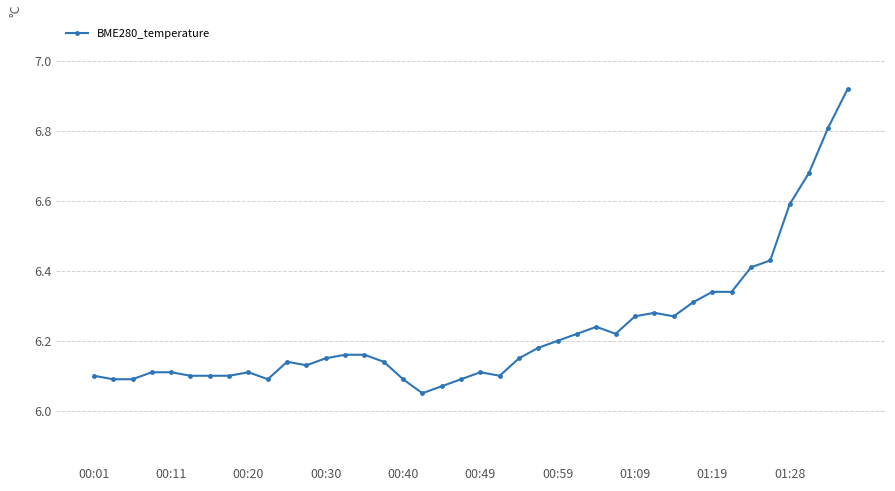

True or false: the data has more than 0 interior local peaks.

True